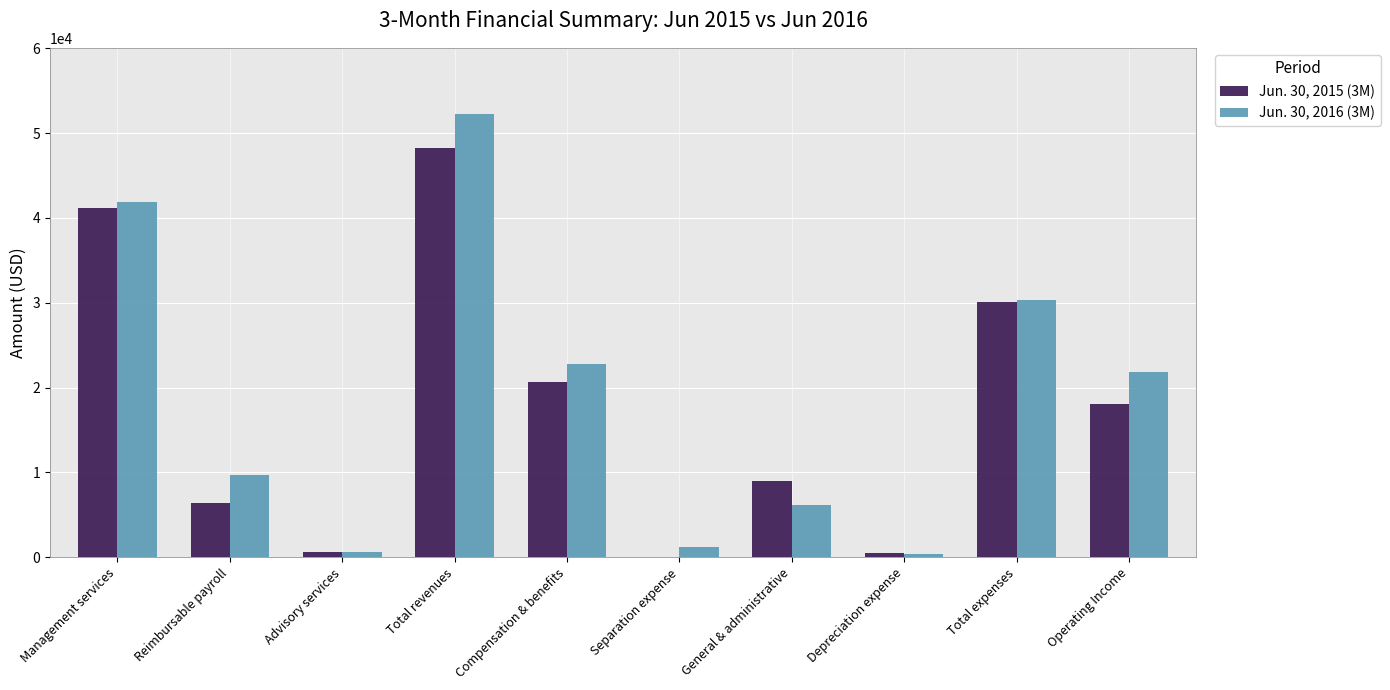

At which label is Jun. 30, 2015 (3M) closest to 24089?

Compensation & benefits